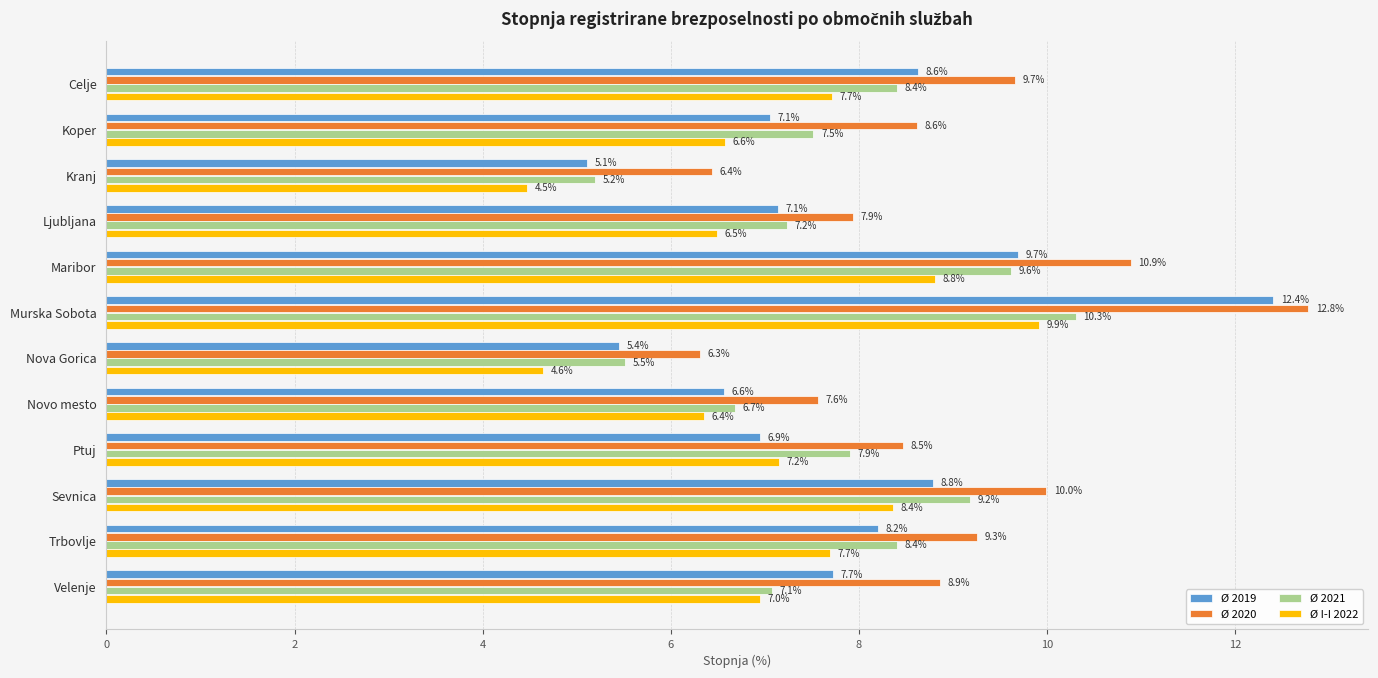

What is the spread (max minus min) of values at Nova Gorica?

1.7